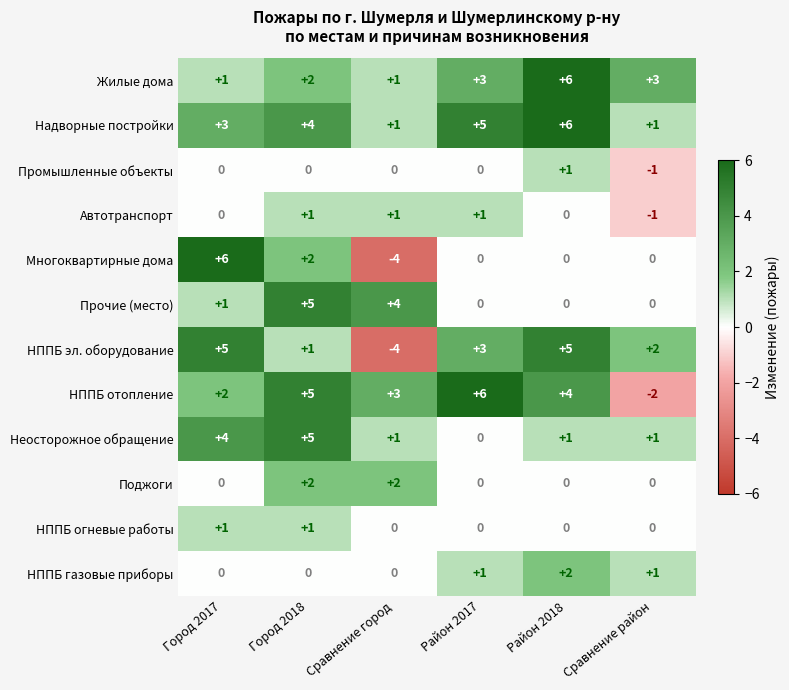

What is the average value of the Жилые дома series?

3